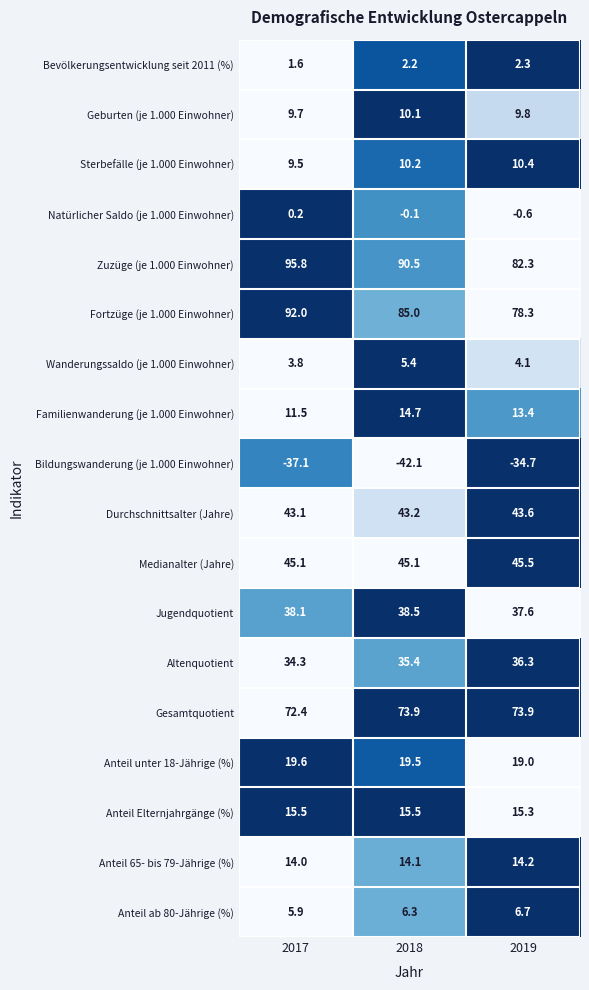

At which category is the sum across all series the highest?

2017